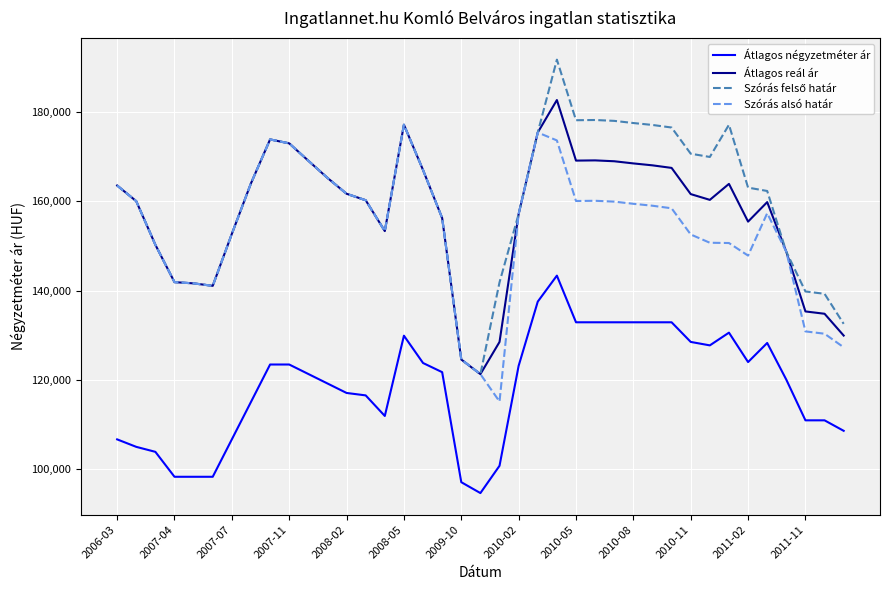

What is the minimum value shown in the chart?

94557